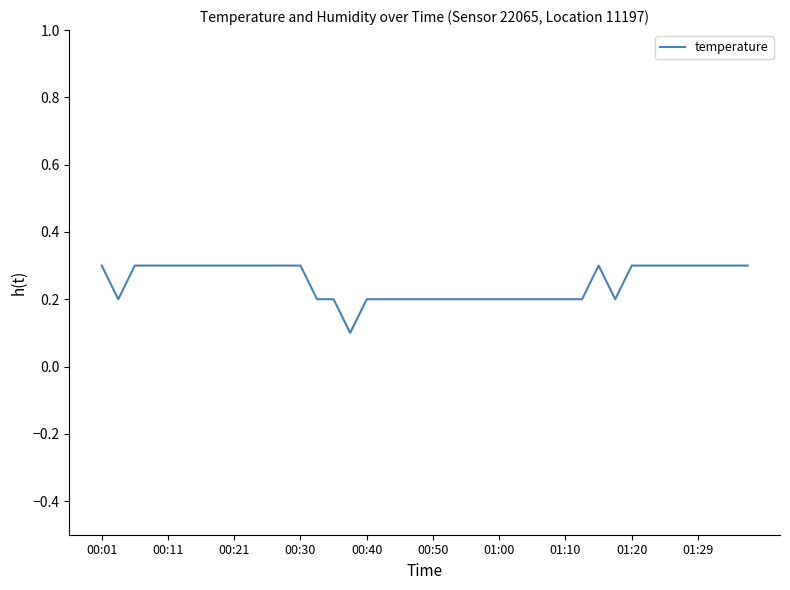

What is the greatest value displayed?

0.3